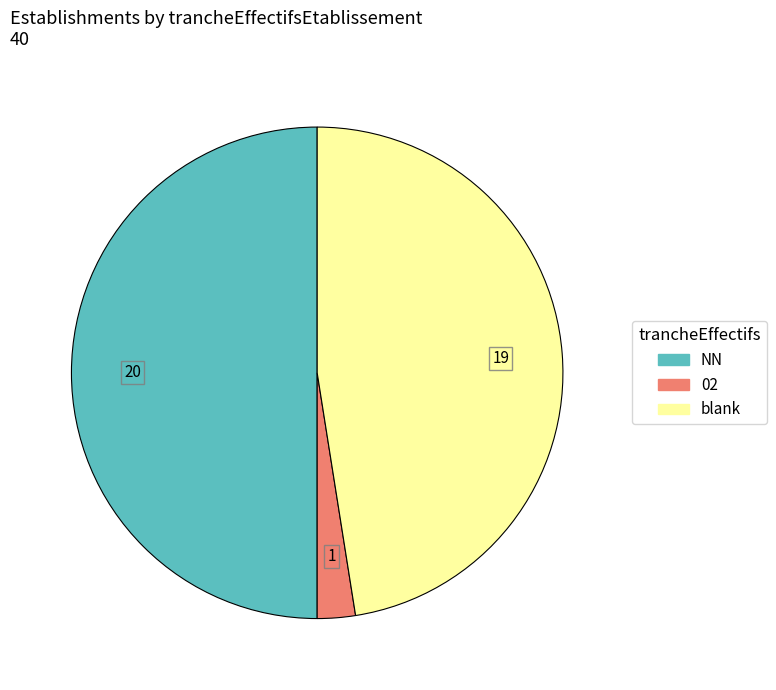

Count the number of slices in the pie.

3